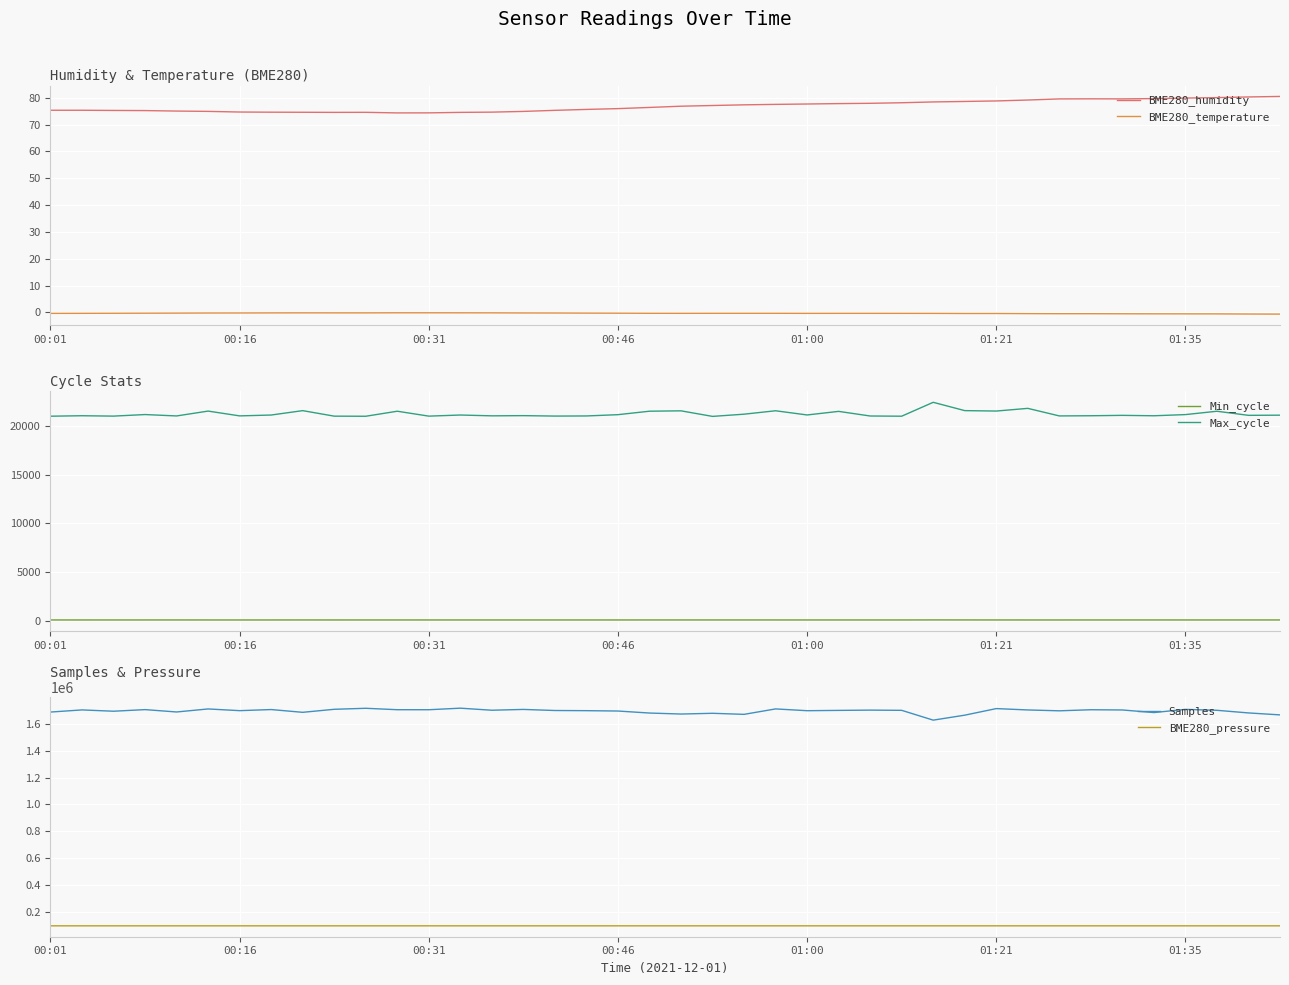

Where is the first local minimum for BME280_humidity?

9